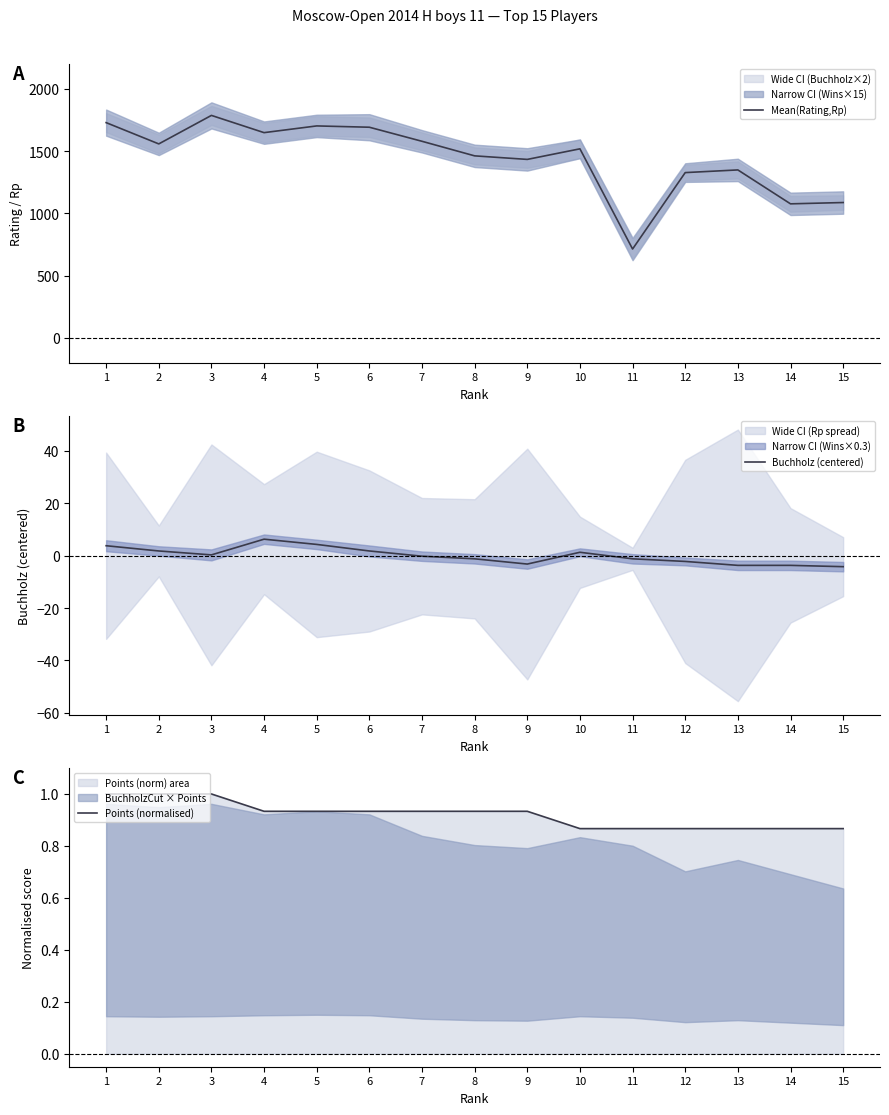

At which category is the sum across all series the highest?

3